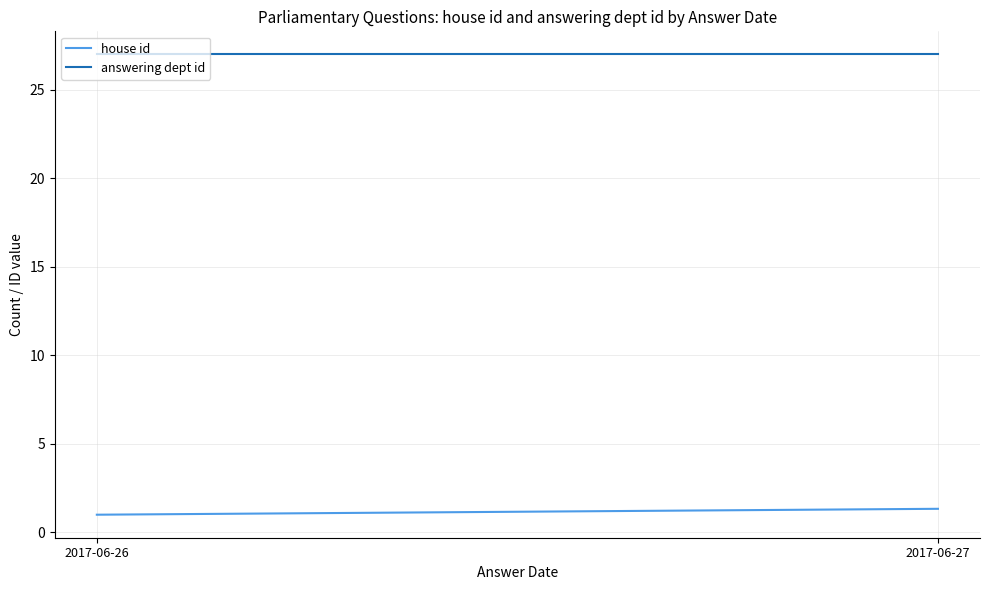

Reading left to right, list all the values displayed in this chart.

house id: 2017-06-26=1.0	2017-06-27=1.3
answering dept id: 2017-06-26=27.0	2017-06-27=27.0